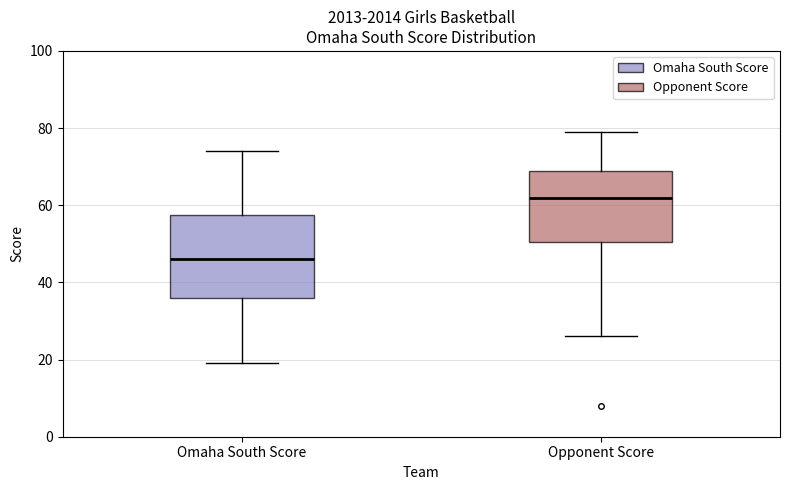

Reading left to right, read every box against the y-axis: the position of its median line, the range the box covers, and the ends of its whiskers. The values are not printed on the chart, so give them approximately, as read against the axis.

Omaha South Score: median 46, box 36 to 58, whiskers 20 to 74
Opponent Score: median 62, box 50 to 70, whiskers 26 to 80